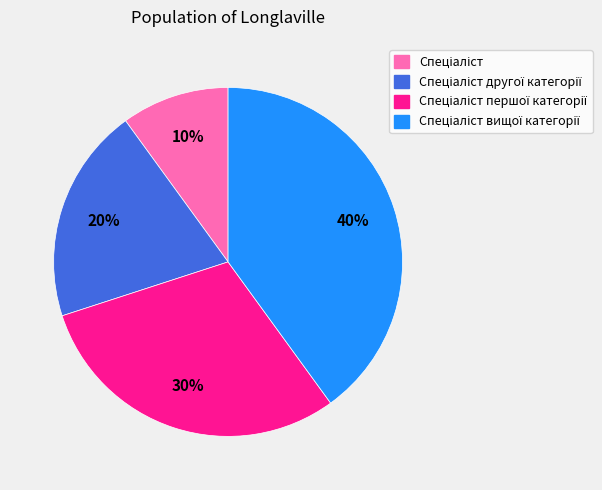

To the nearest percent, what is the average slice percentage?

25%